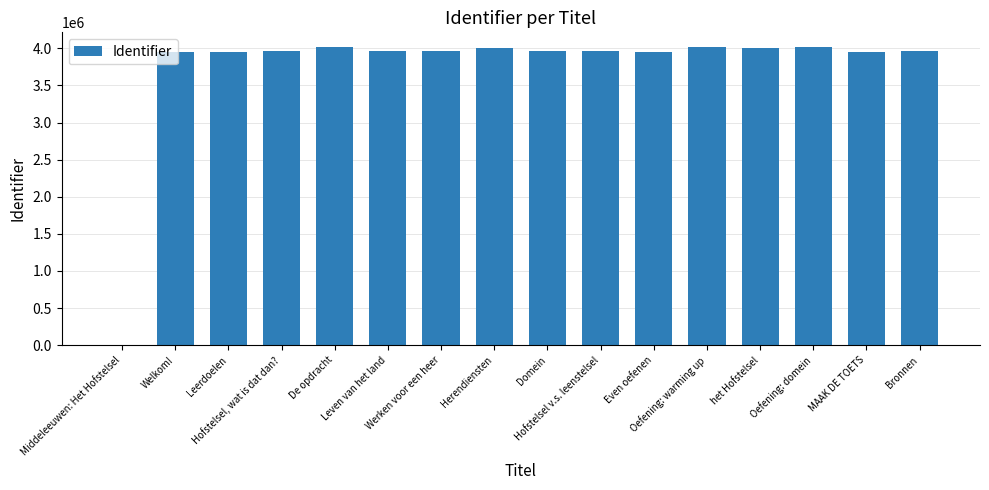

What is the greatest value displayed?

4014465